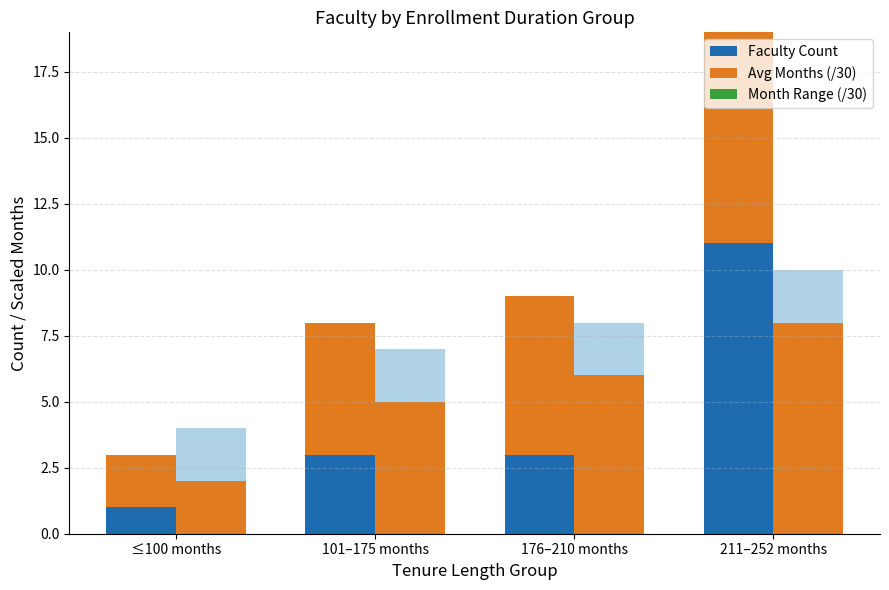

At which category is the sum across all series the highest?

211–252 months